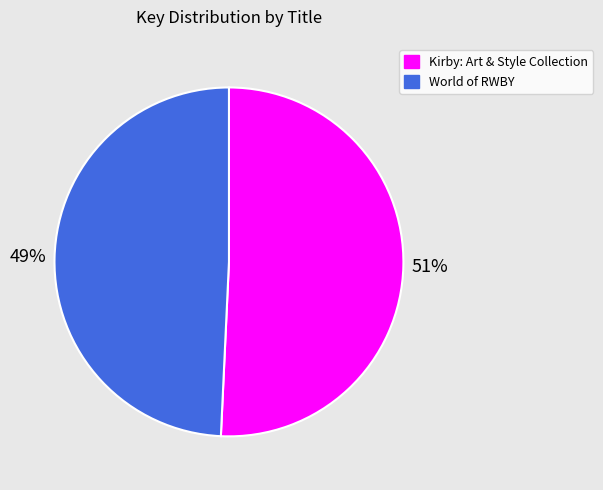

Which slice is the largest?

Kirby: Art & Style Collection